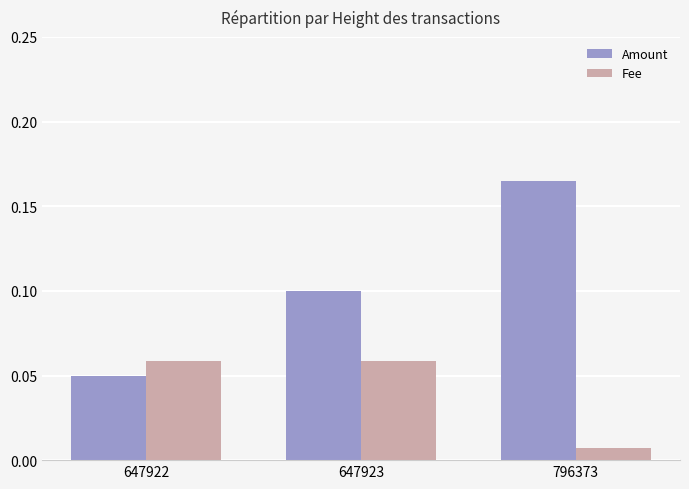

True or false: Amount has a value of 0.1 at 647922.

True